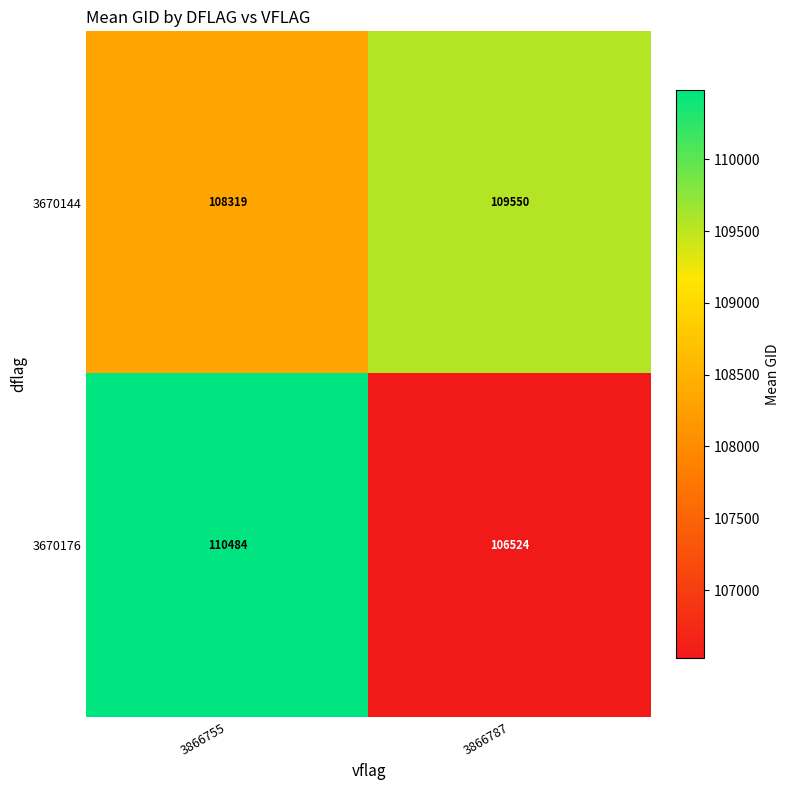

Is it true that 3670176 equals 110484 at 3866755?

True